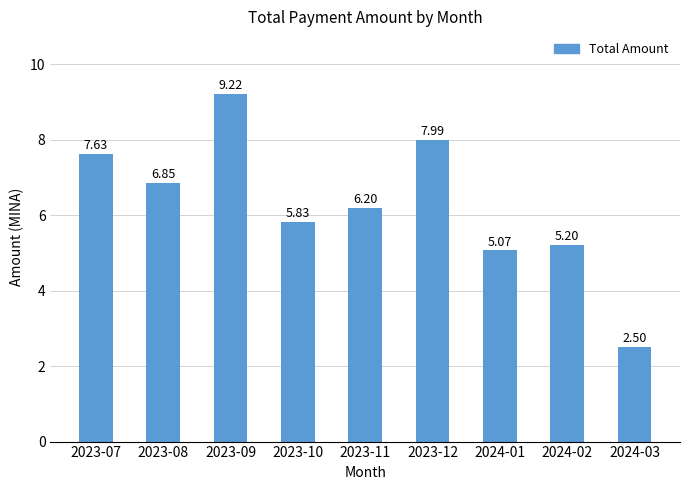

What is the label of the 6th bar from the left?

2023-12